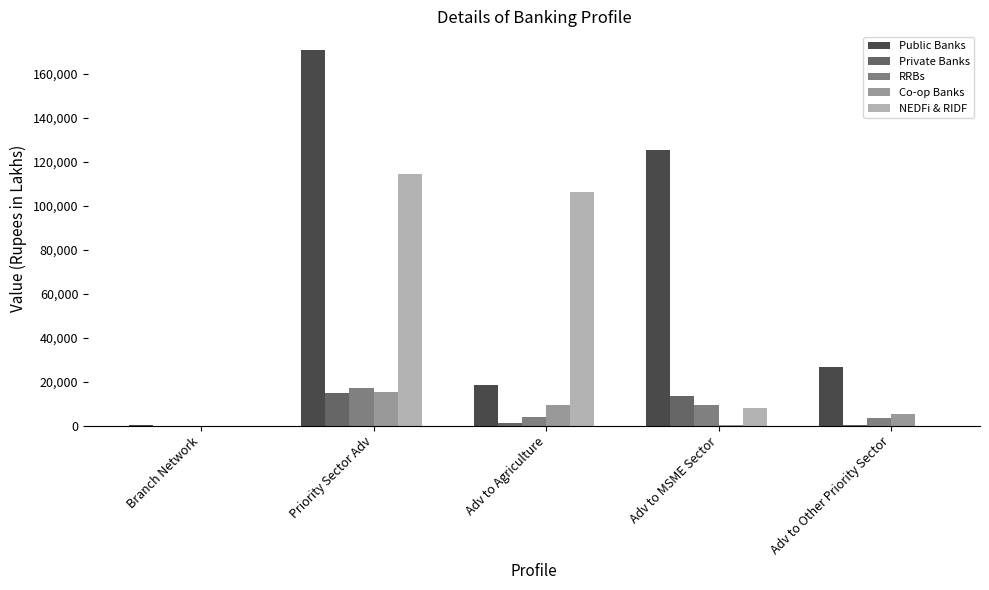

Are the bars horizontal?

No